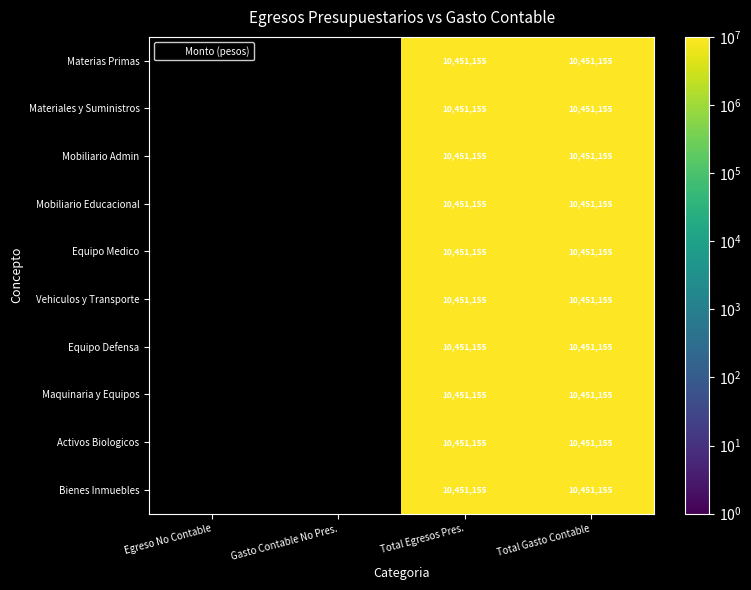

Is the value of Materias Primas at Gasto Contable No Pres. greater than the value of Vehiculos y Transporte at Total Gasto Contable?

No